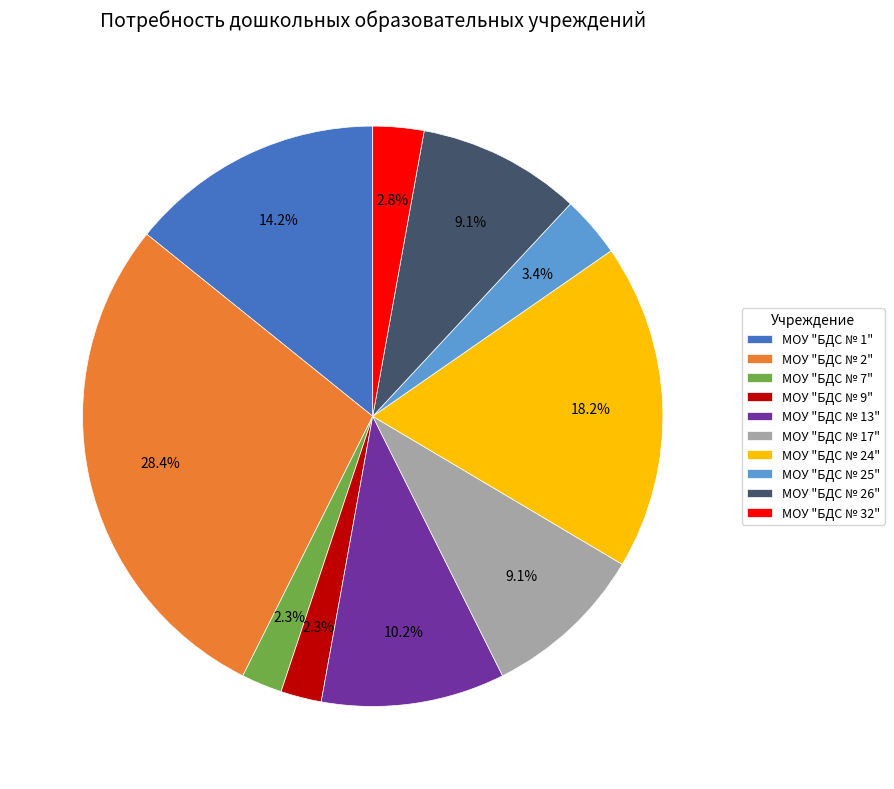

To the nearest percent, what portion does МОУ "БДС № 7" represent?

2%